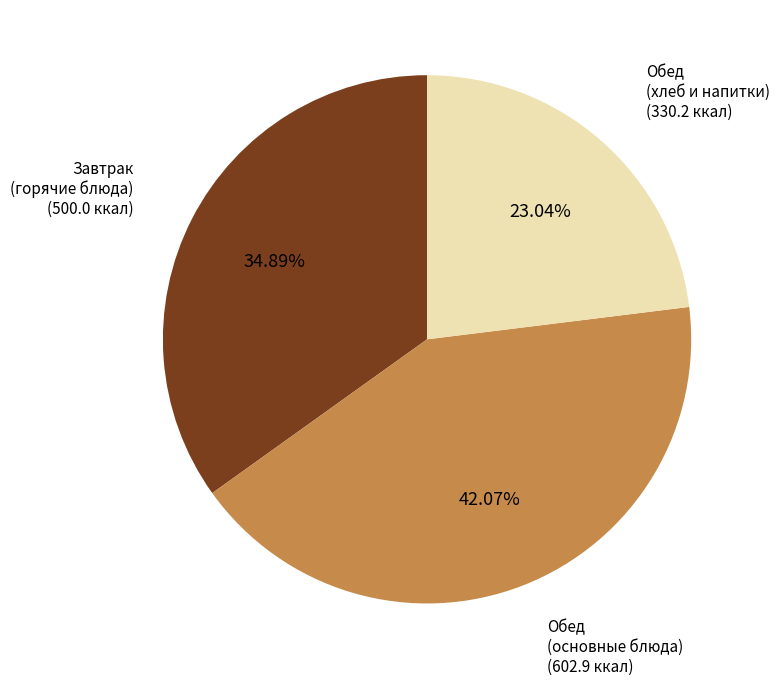

Is there any slice that represents more than half of the pie?

No